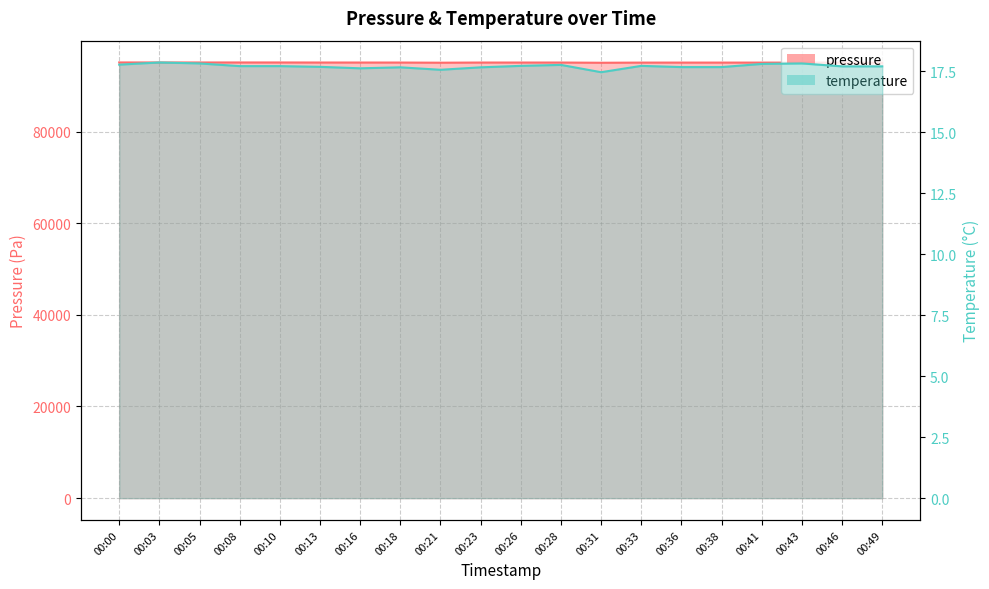

True or false: pressure and temperature cross at least once.

False